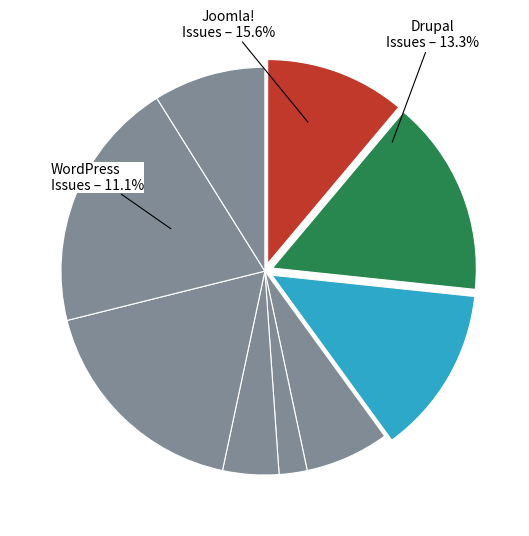

To the nearest percent, what is the average slice percentage?

11%